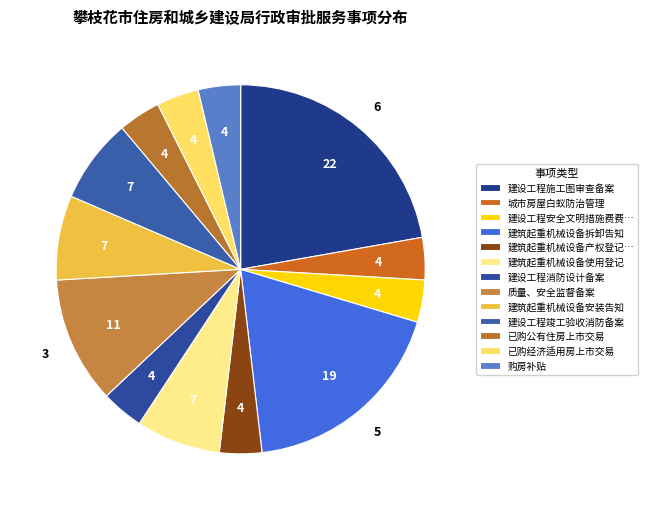

Is the sum of 建筑起重机械设备使用登记 and 建设工程施工图审查备案 greater than half?

No